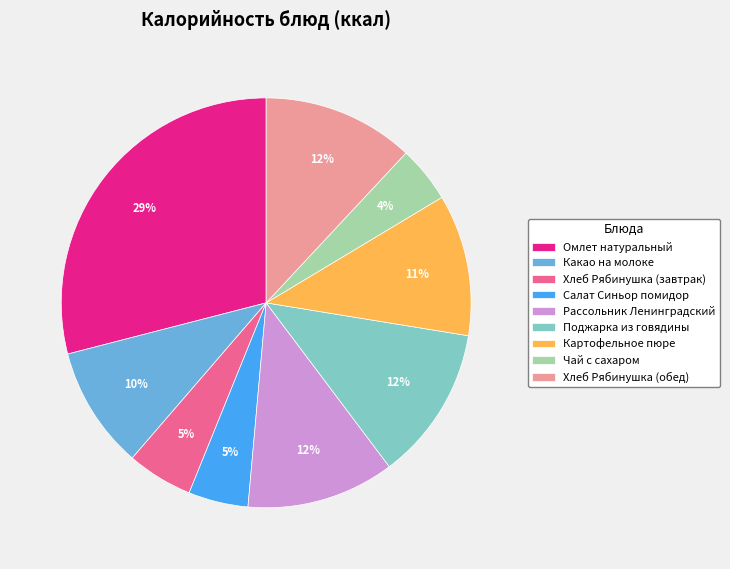

The Омлет натуральный slice represents 16% of the pie. True or false?

False